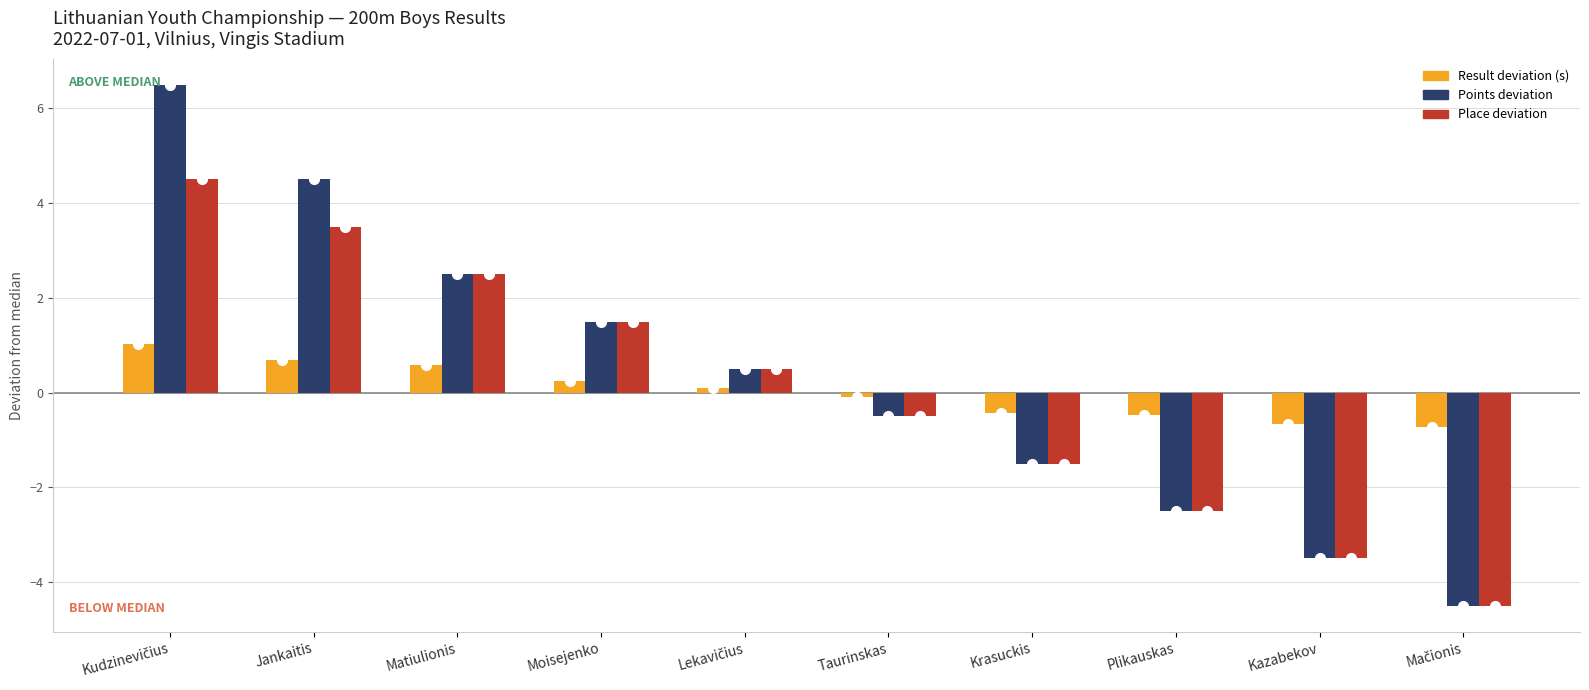

Which series changed the most between Jankaitis and Matiulionis?

Points deviation